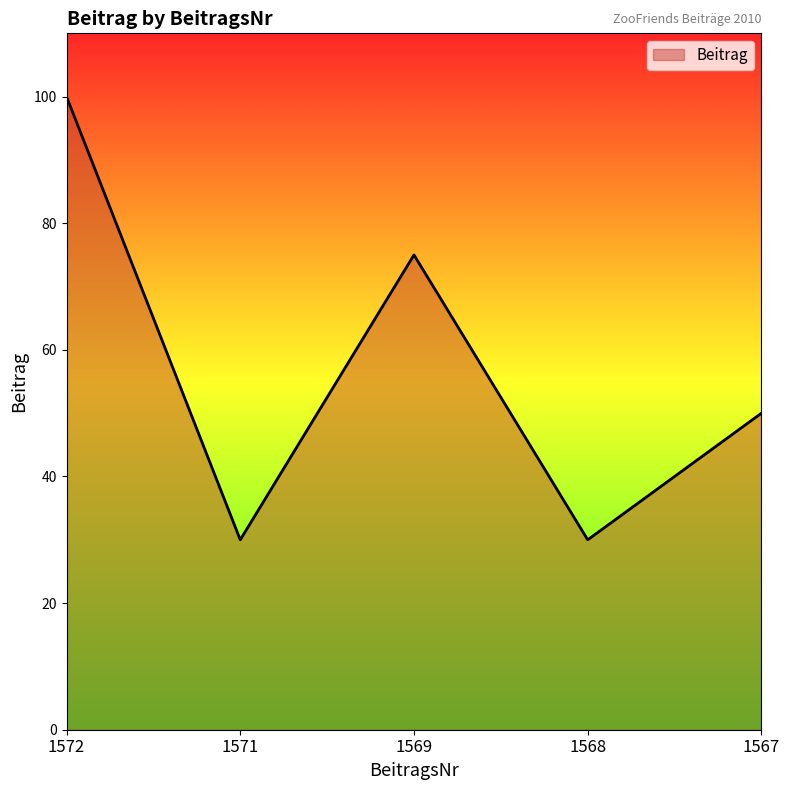

What is the greatest value displayed?

100